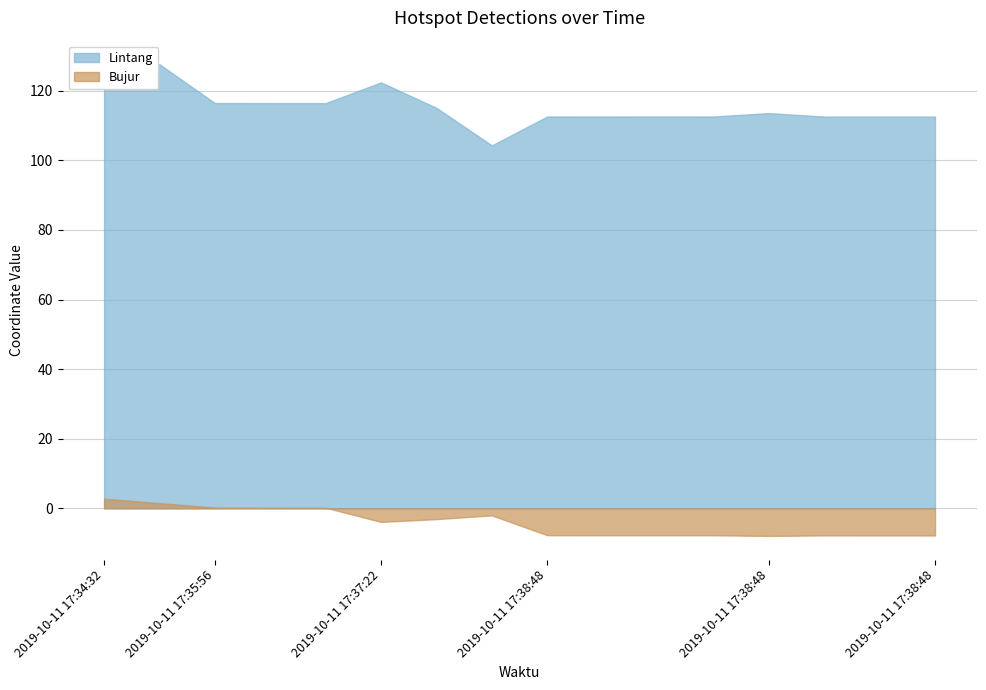

Which series has the largest total across all categories?

Lintang